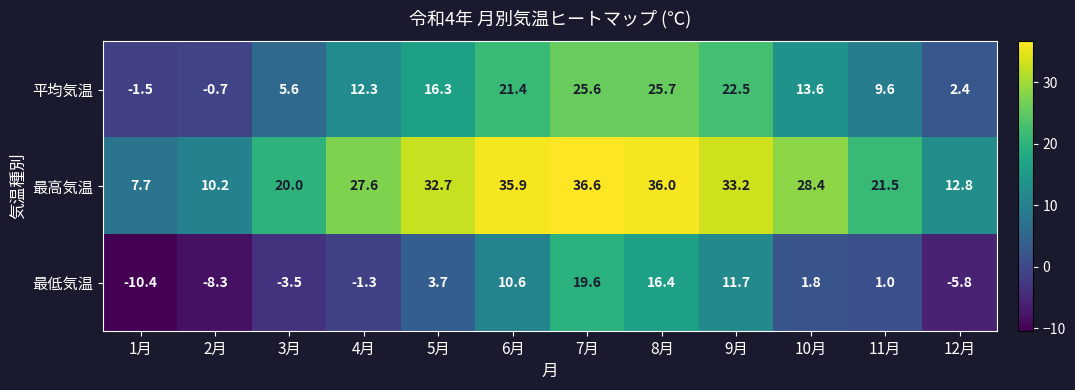

Which series has the largest total across all categories?

最高気温